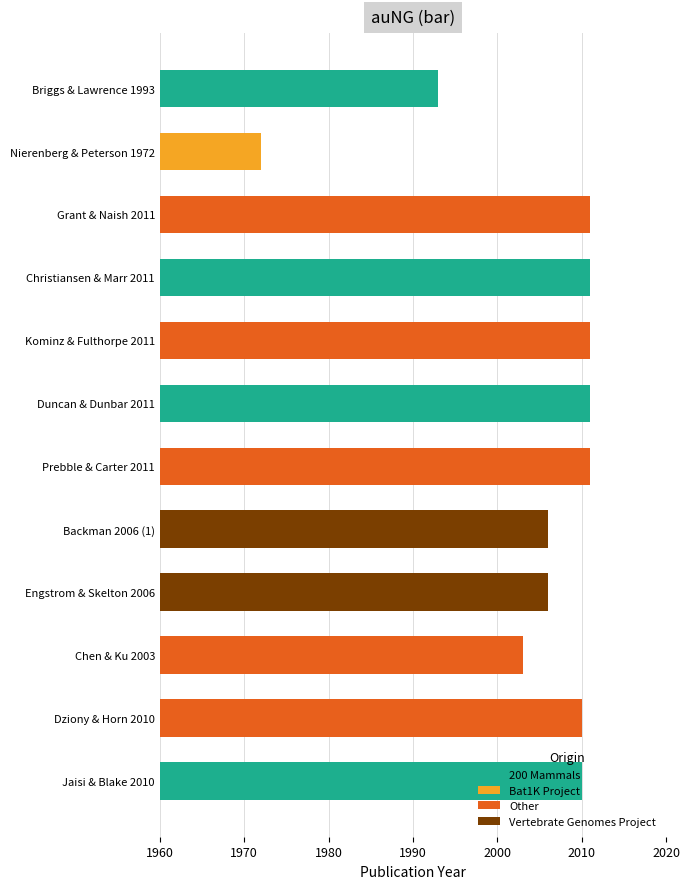

What is the smallest value displayed?

1972